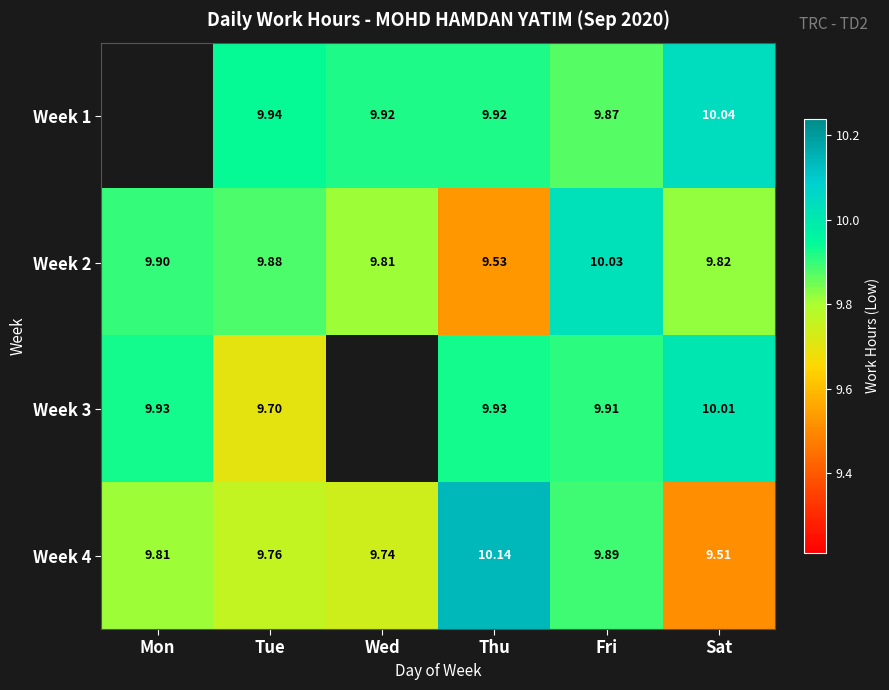

True or false: Week 3 has a value of 10.0 at Sat.

True